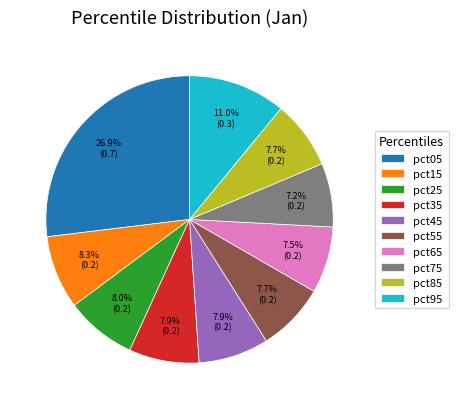

Is pct05 the majority of the pie?

No